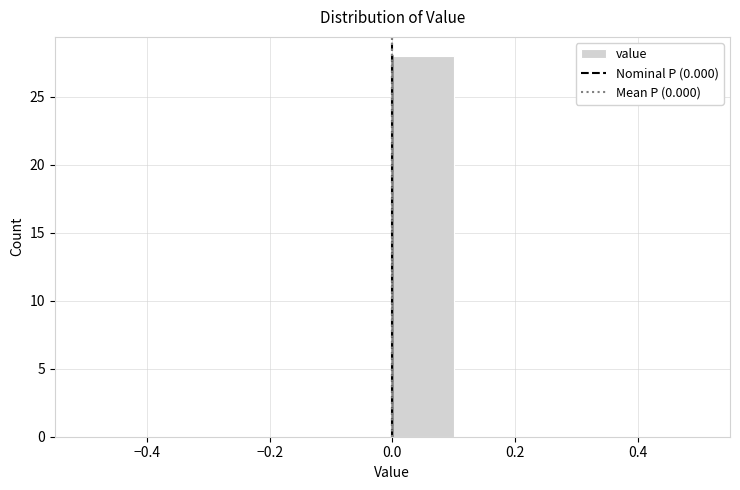

What is the height of the bar covering 0.0 to 0.1 on the x-axis? The values are not printed on the chart, so give them approximately, as read against the axis.

28